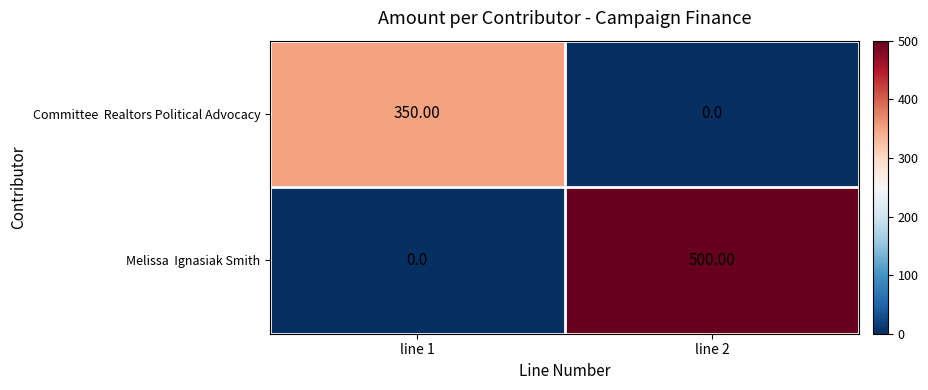

What is the total value across all series at line 1?

350